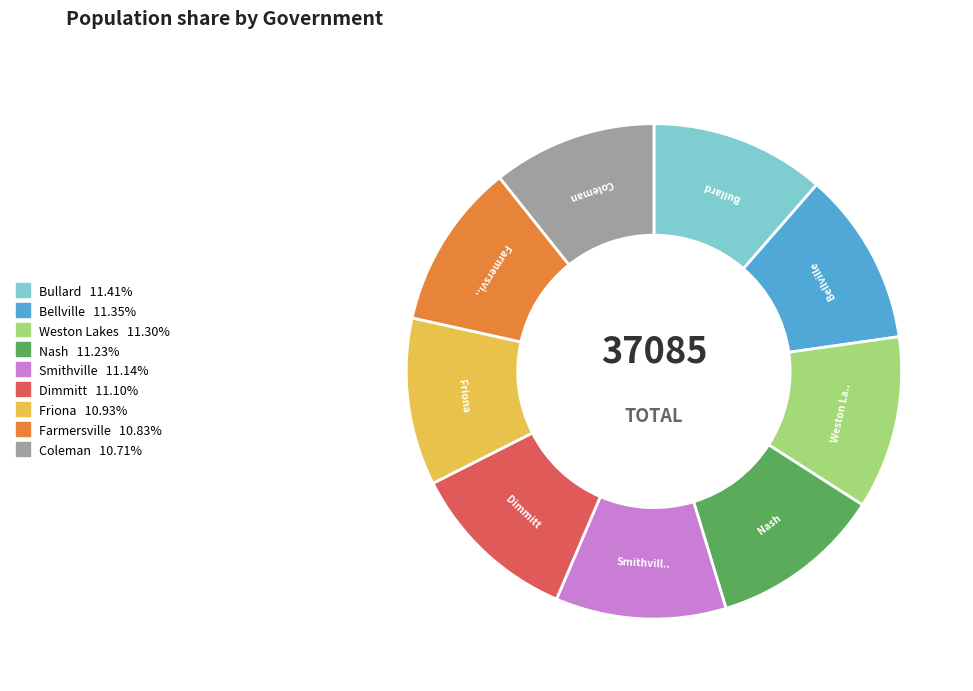

Do Coleman and Smithville together represent more than half of the pie?

No